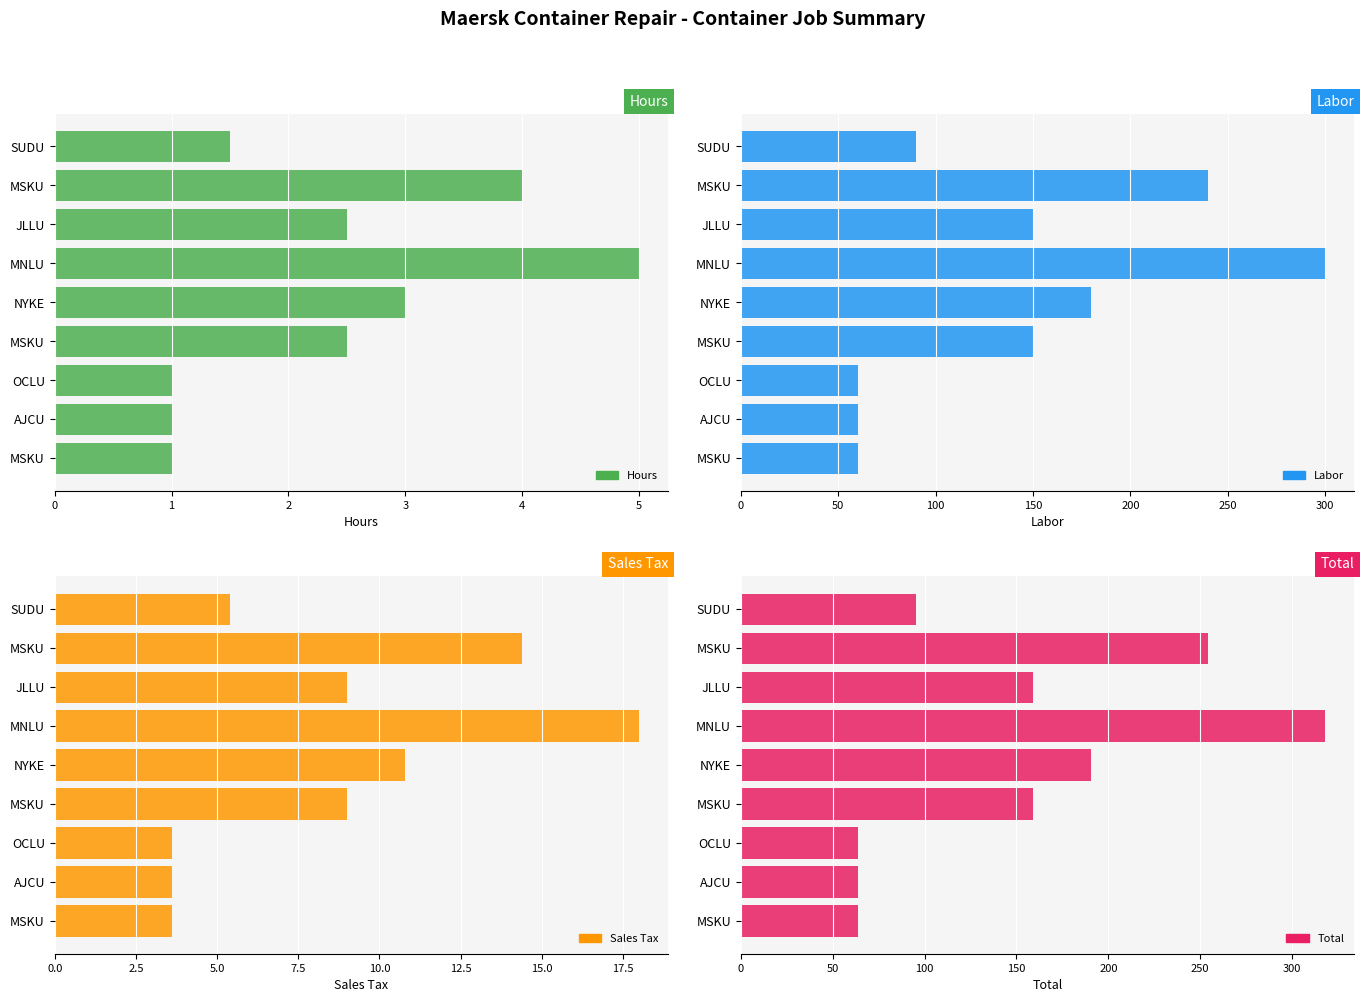

How many bars are there in total?

36